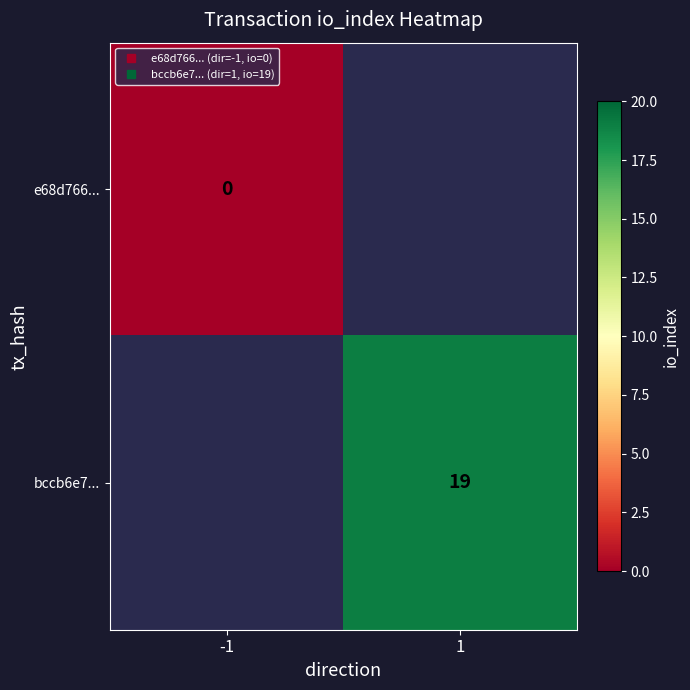

Which series has the largest range (max minus min)?

e68d766...